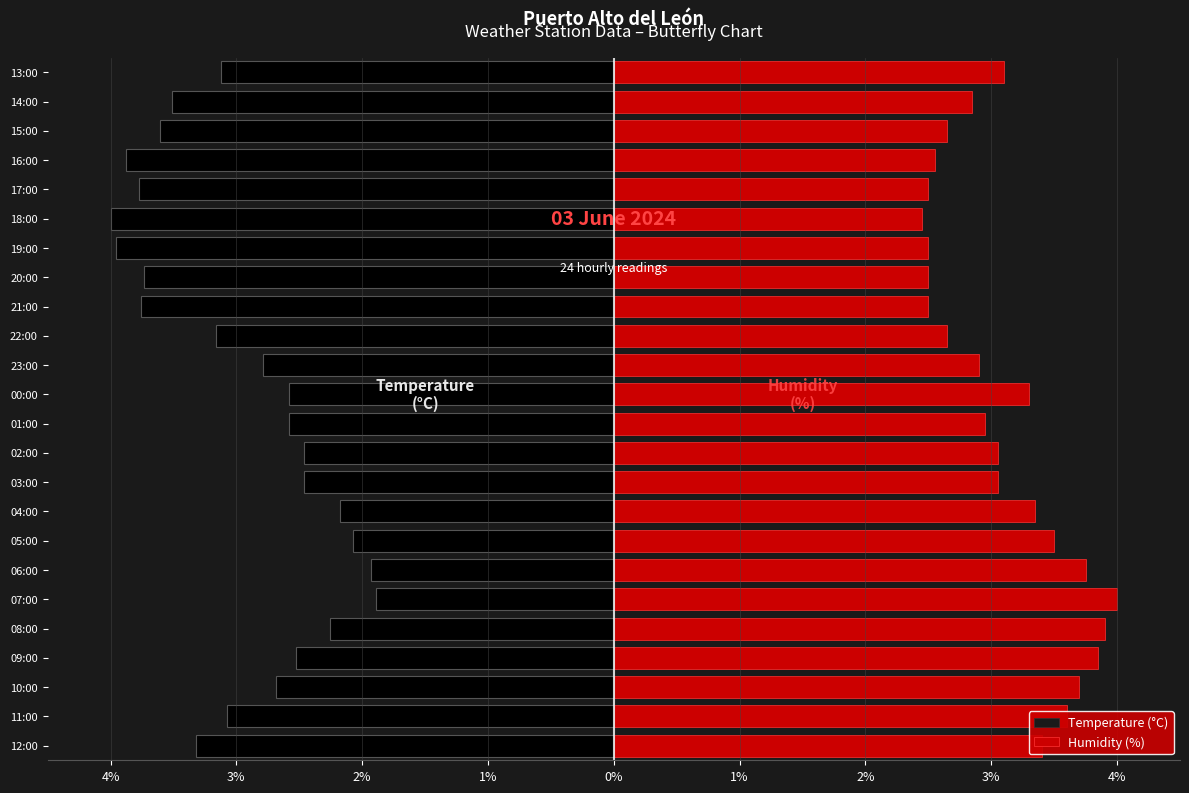

How many groups of bars are there?

24